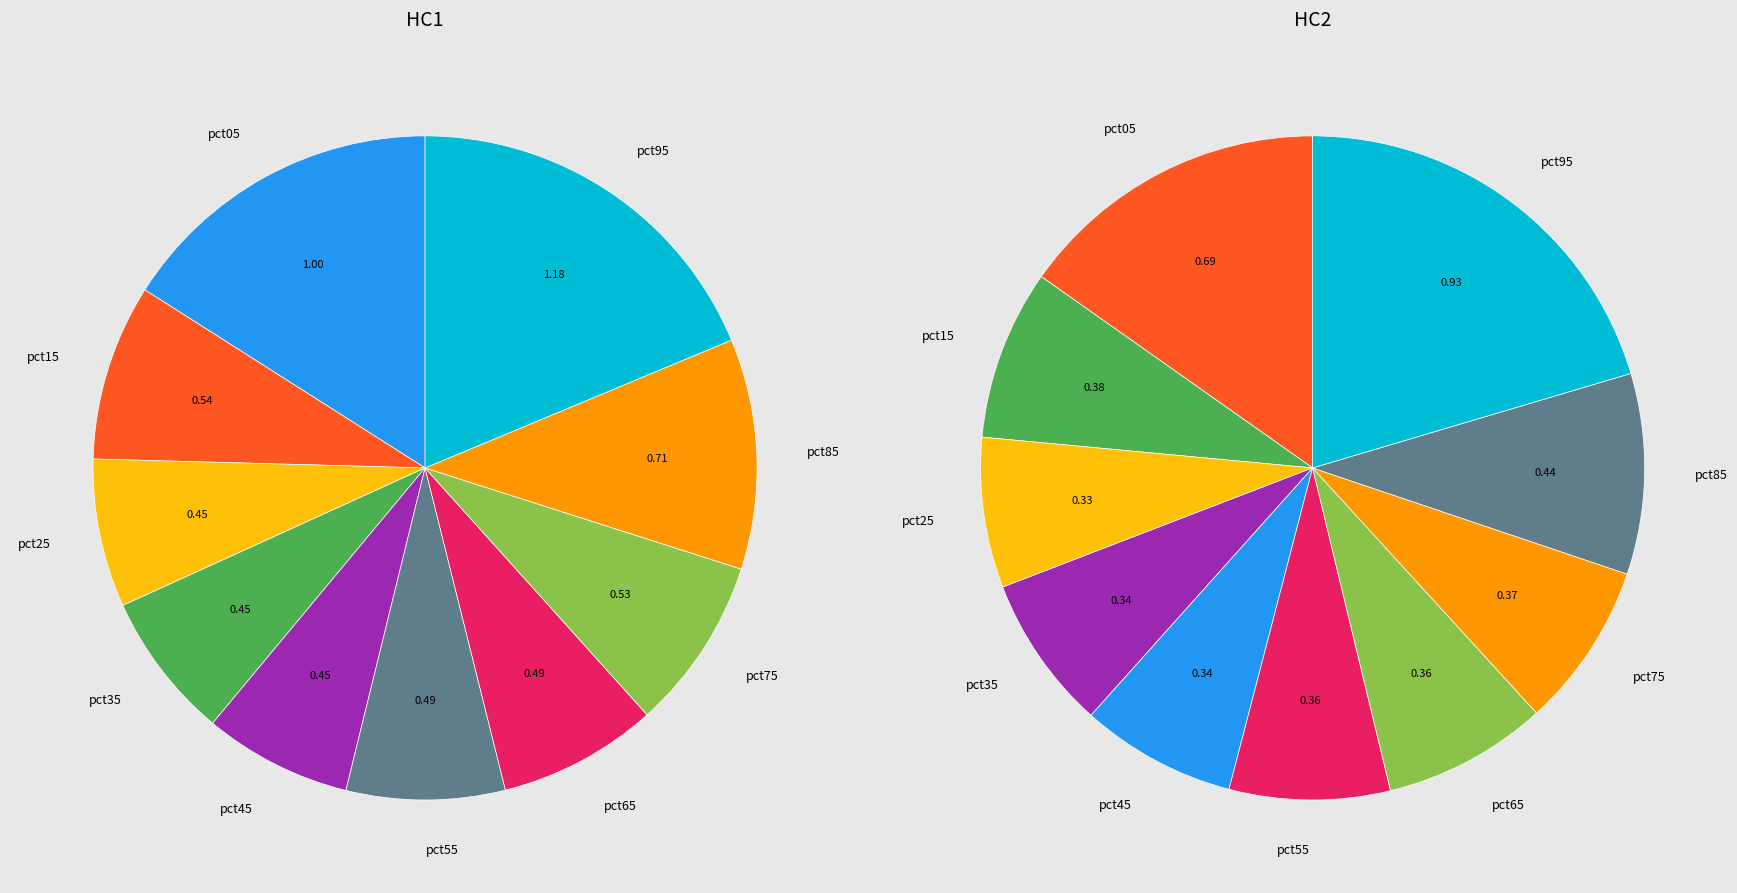

Rank the categories by value from lowest to highest.

pct35, pct45, pct25, pct55, pct65, pct75, pct15, pct85, pct05, pct95